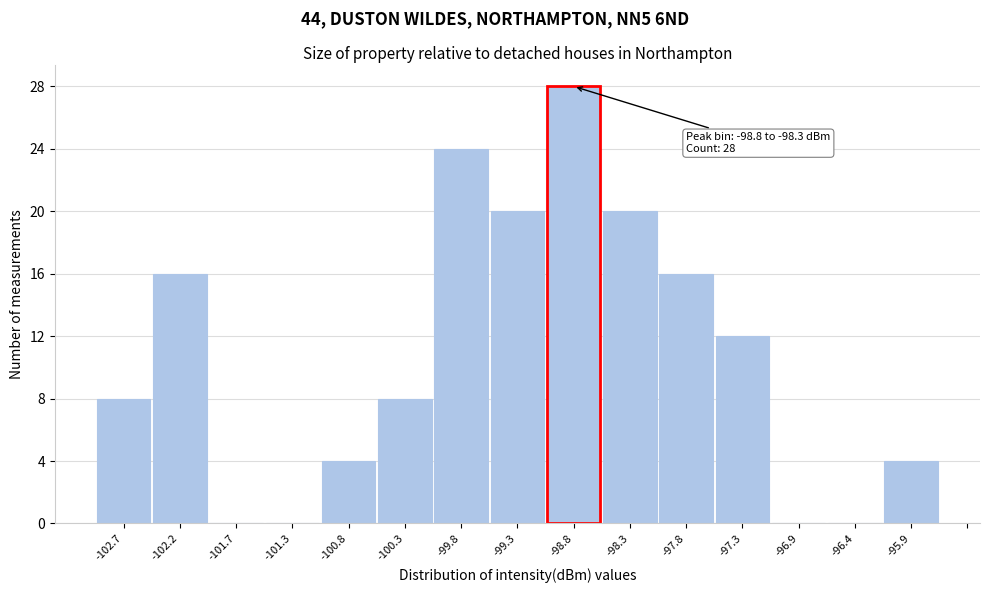

Reading left to right, list all the values displayed in this chart.

-102.7=8	-102.2=16	-101.7=0	-101.3=0	-100.8=4	-100.3=8	-99.8=24	-99.3=20	-98.8=28	-98.3=20	-97.8=16	-97.3=12	-96.9=0	-96.4=0	-95.9=4